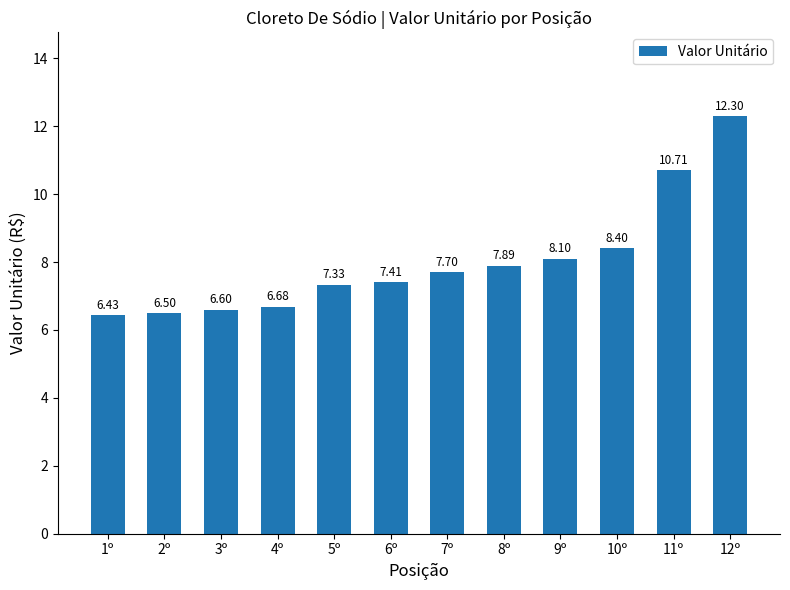

Does the chart contain stacked bars?

No